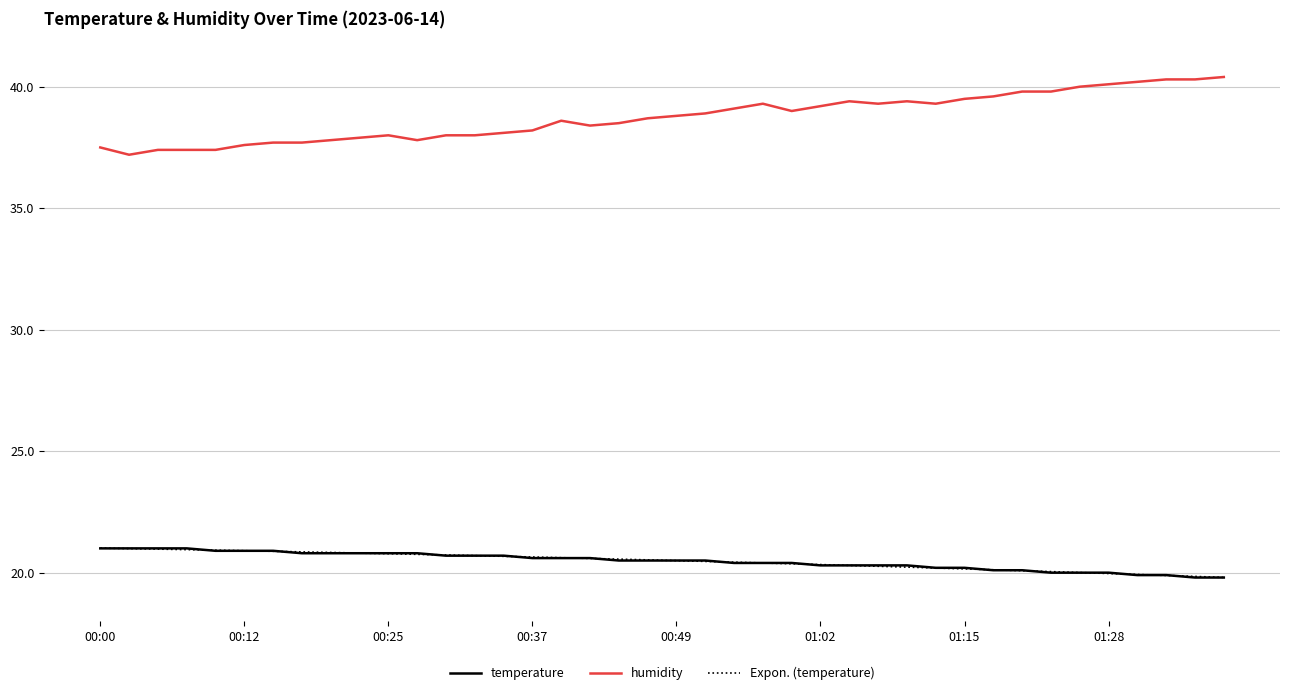

True or false: temperature and humidity intersect in this chart.

False